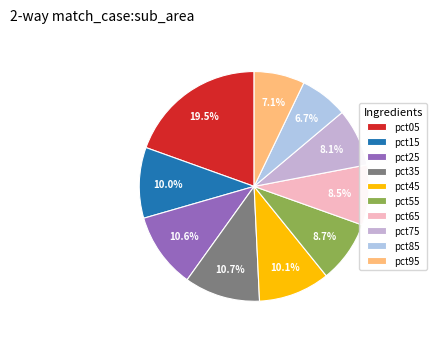

Is pct15 the majority of the pie?

No